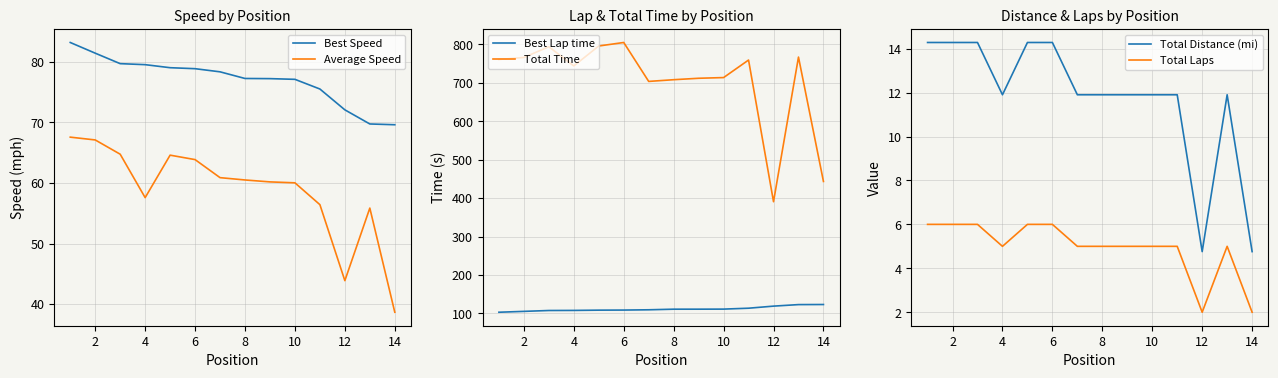

Is this an area chart (filled region under the line)?

No